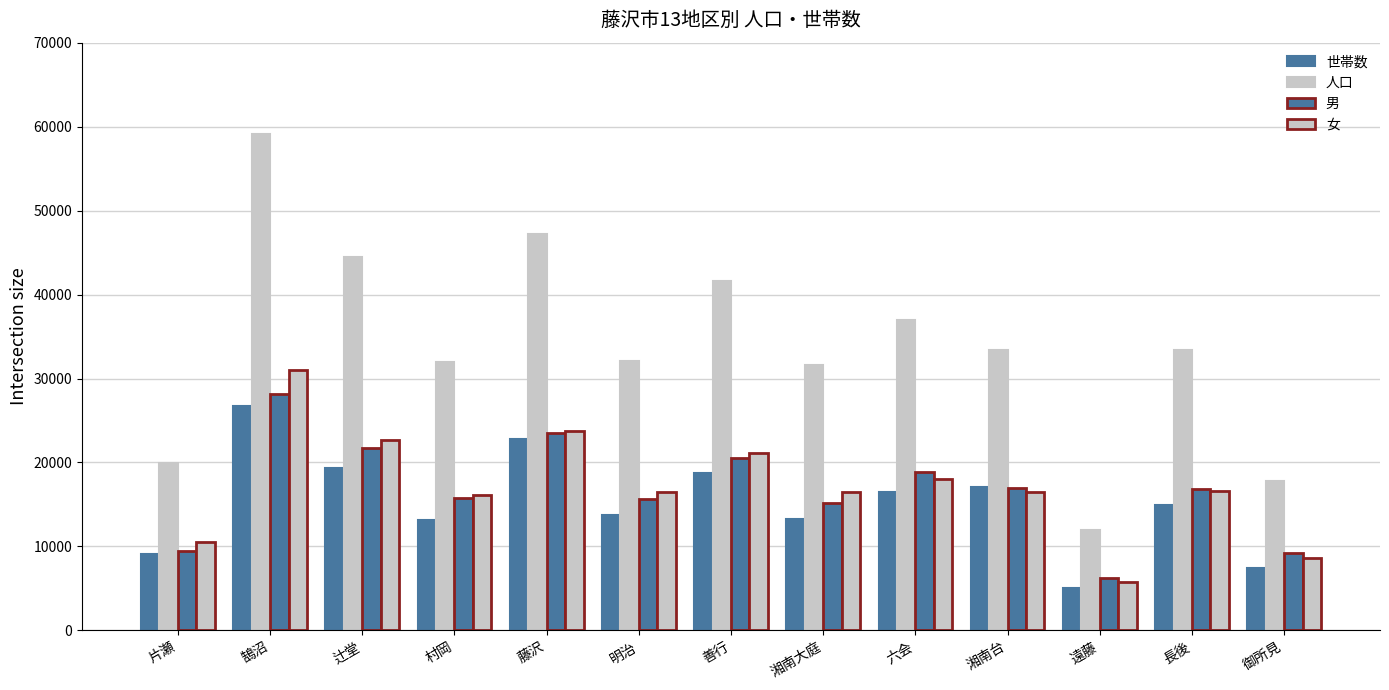

Which series has the widest spread of values?

人口